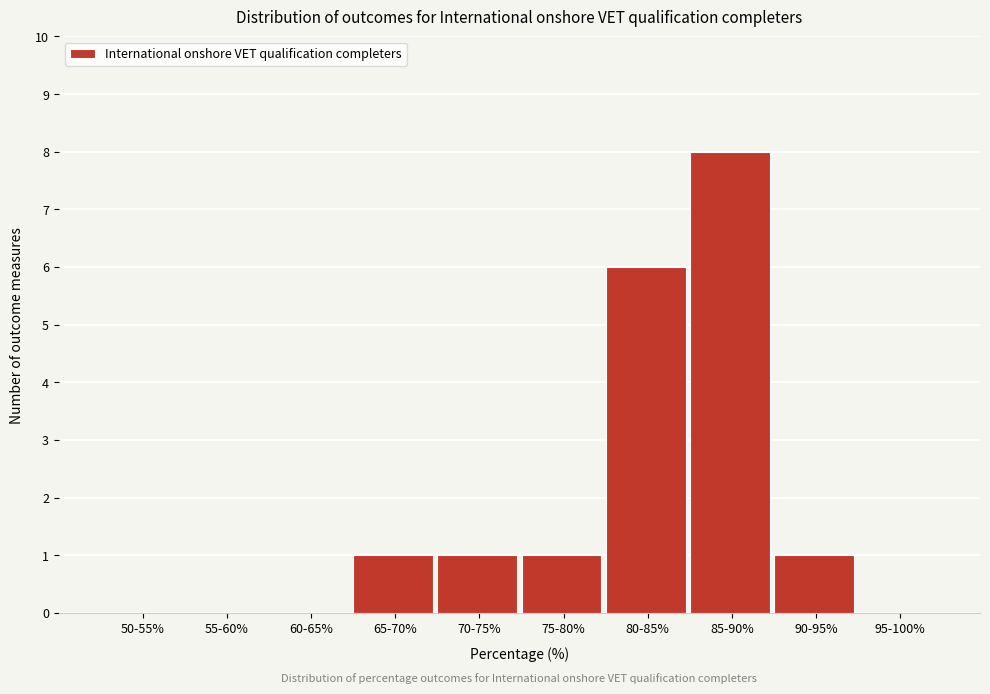

Reading right to left, what are all the values shown in this chart?

95-100%=0	90-95%=1	85-90%=8	80-85%=6	75-80%=1	70-75%=1	65-70%=1	60-65%=0	55-60%=0	50-55%=0